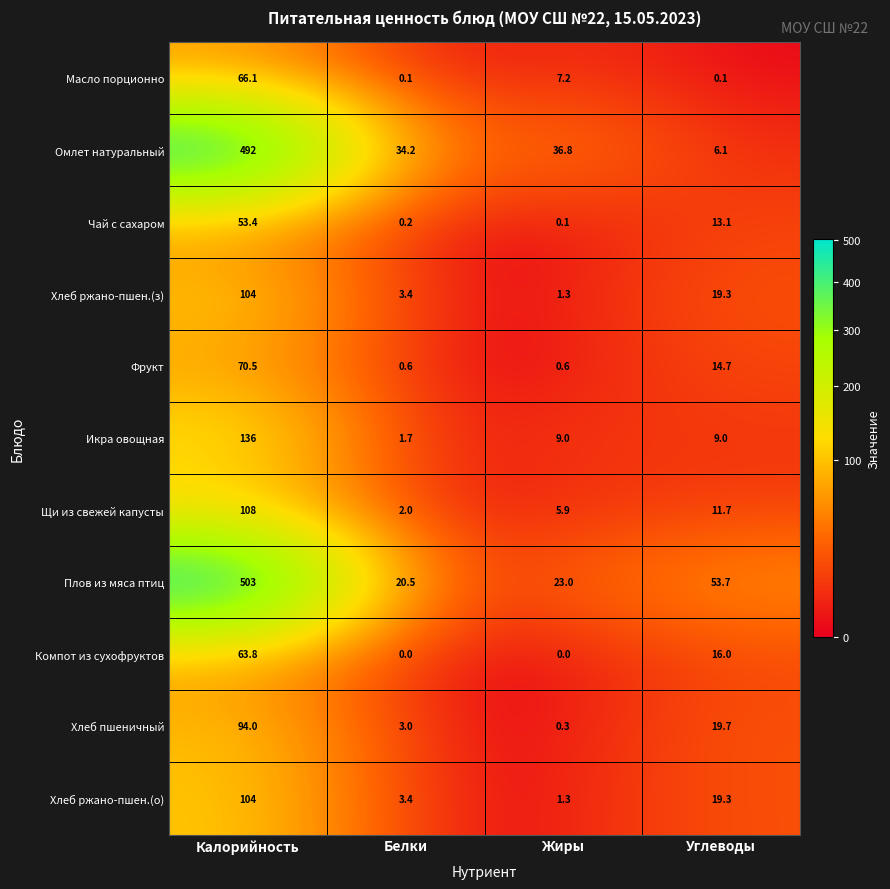

True or false: Фрукт has a value of 4.0 at Углеводы.

False